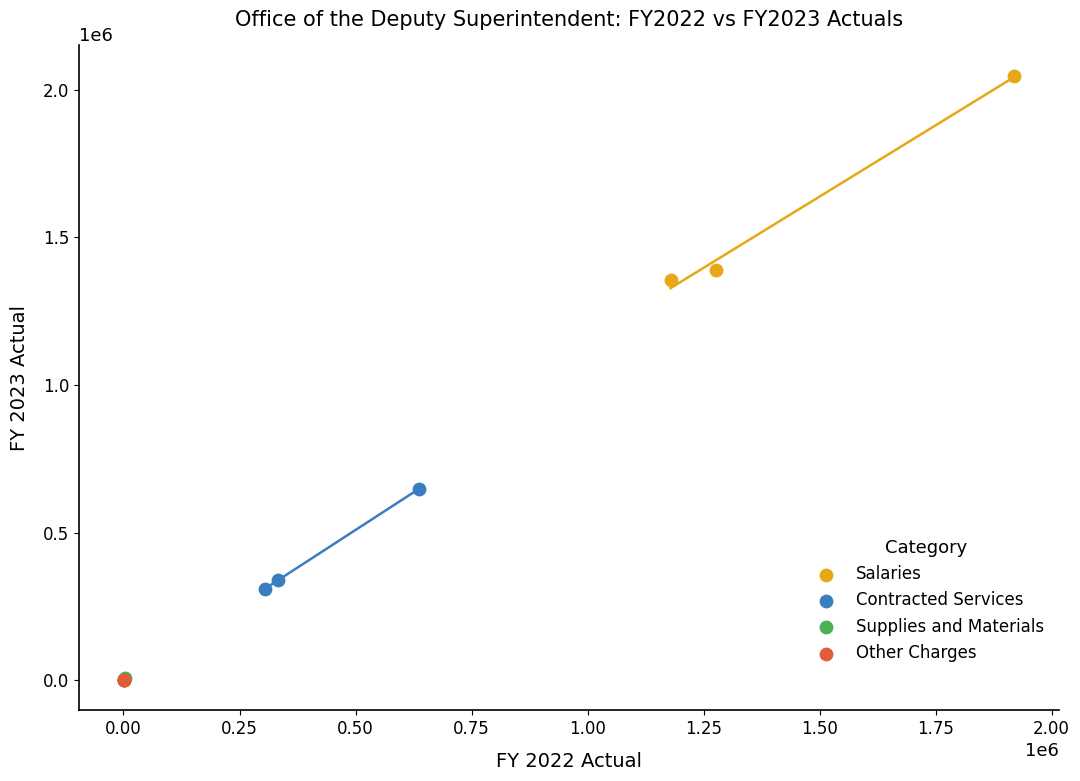

What are all the series names shown in the legend?

Salaries, Contracted Services, Supplies and Materials, Other Charges